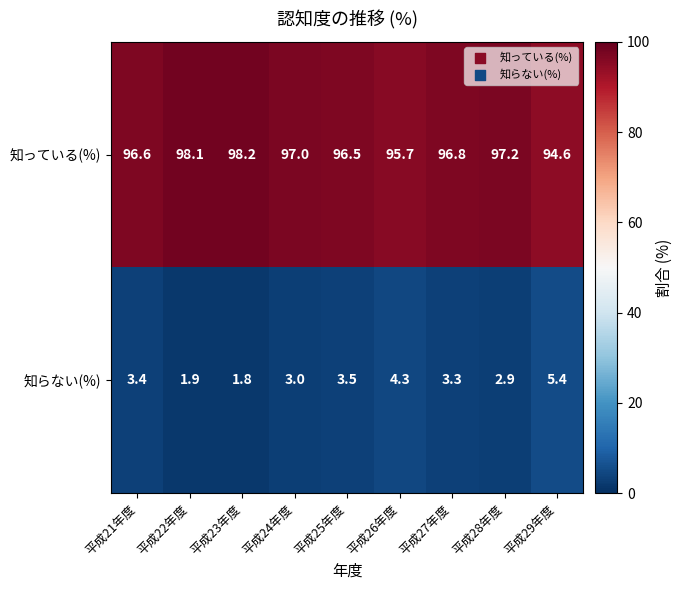

What is the difference between the maximum and minimum values in the 知っている(%) series?

3.6